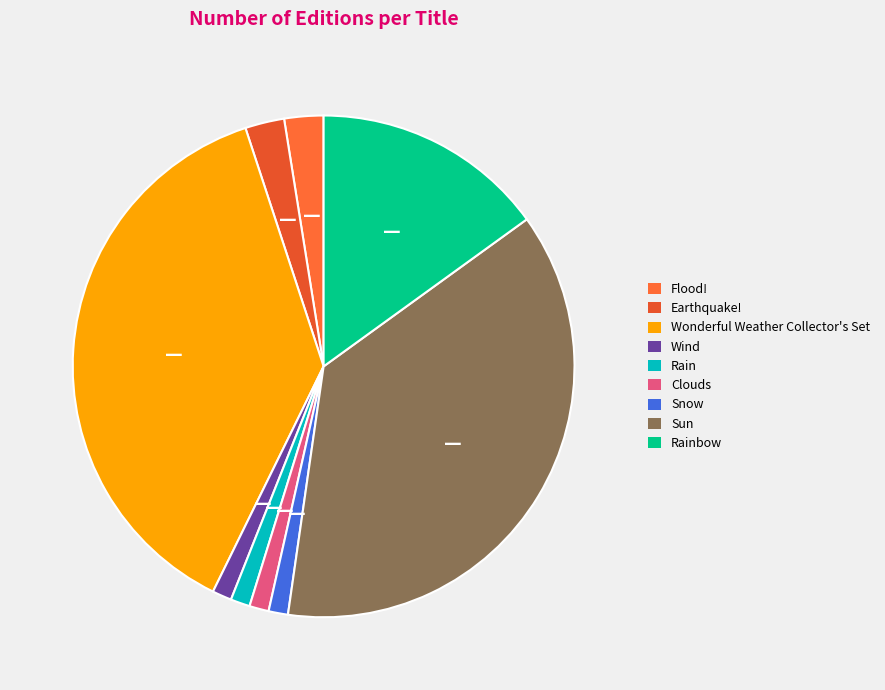

The Rain slice represents 1% of the pie. True or false?

True